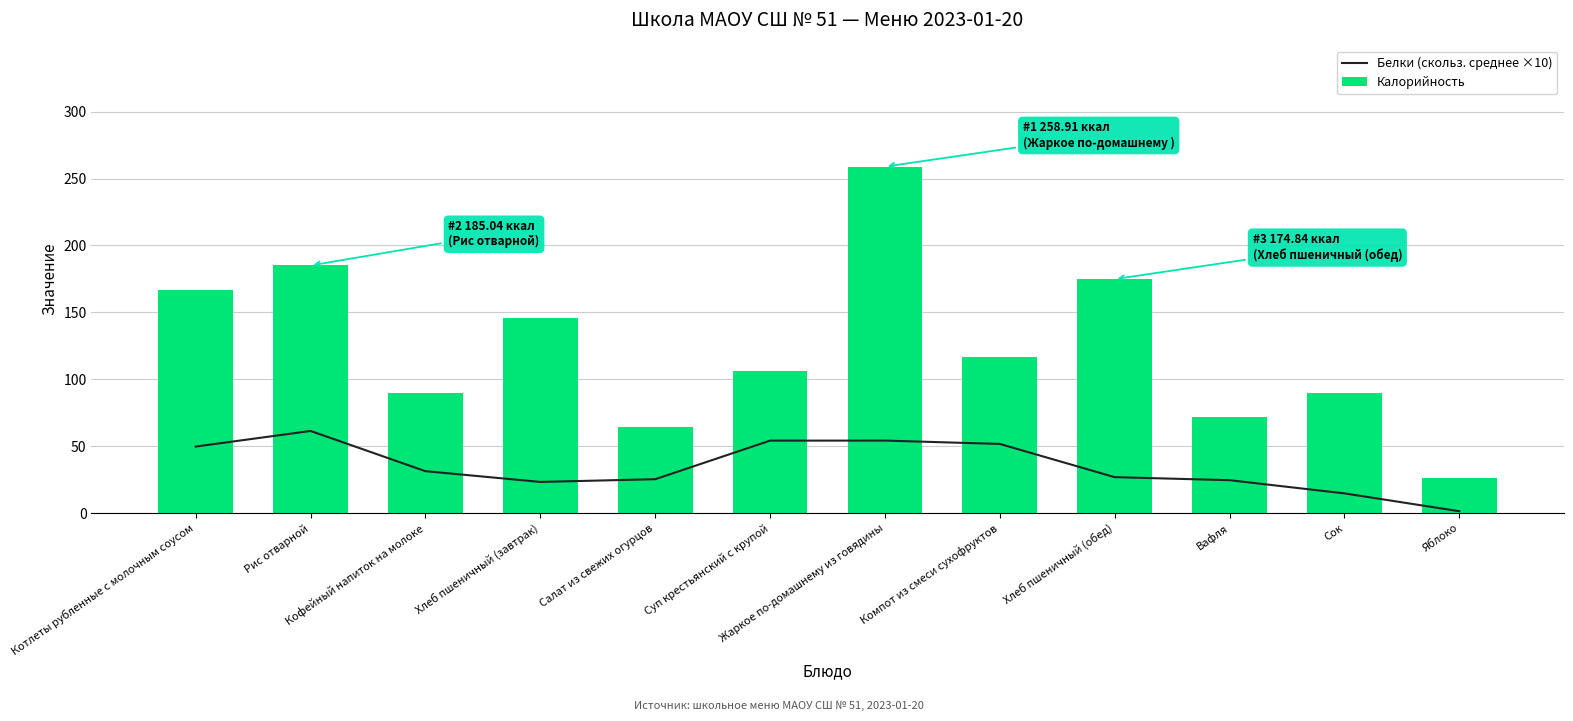

How many groups of bars are there?

12